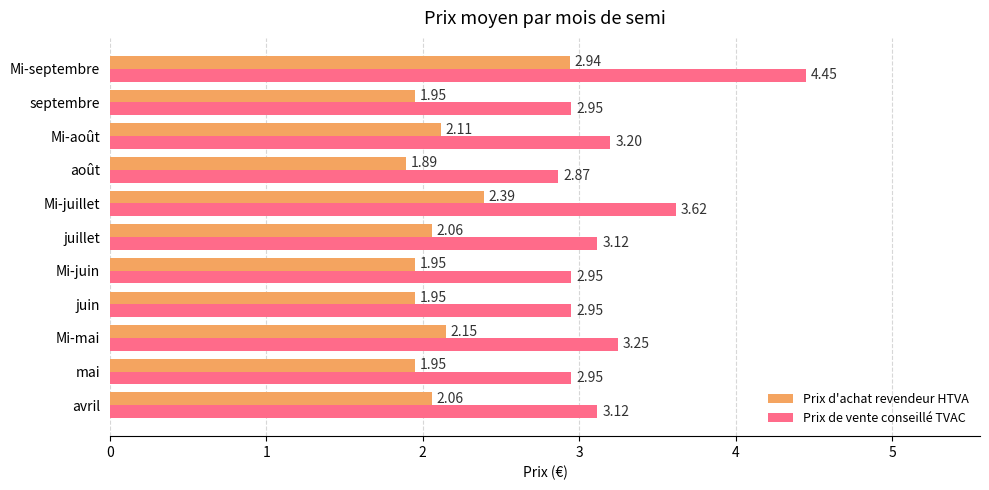

List the series in order of their peak value, lowest first.

Prix d'achat revendeur HTVA, Prix de vente conseillé TVAC